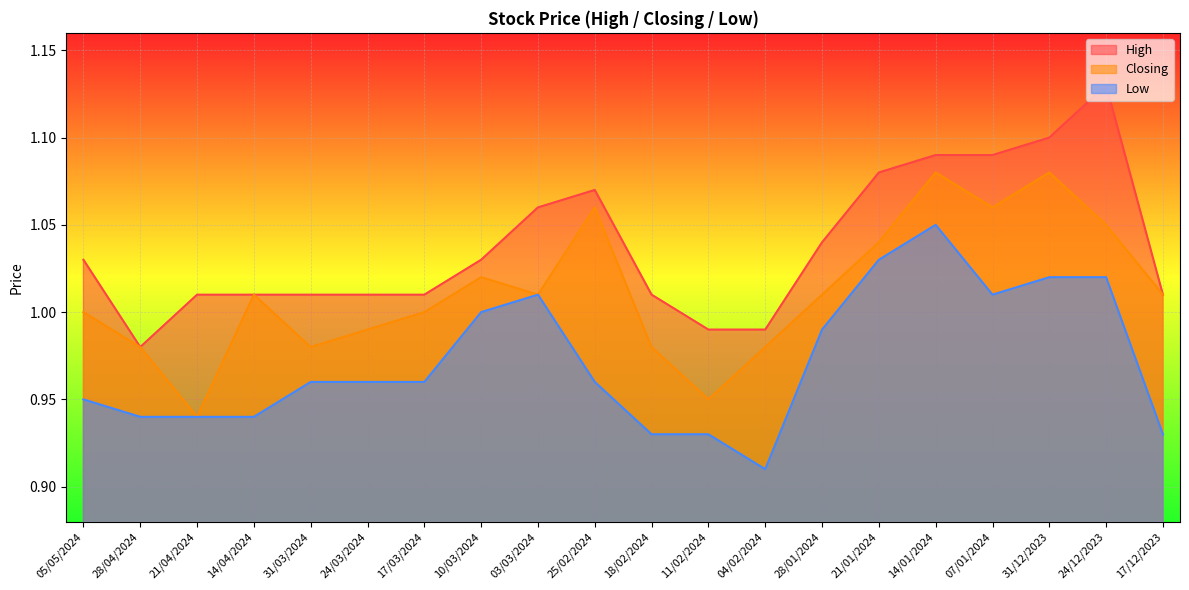

What is the label of the 11th point from the right?

25/02/2024